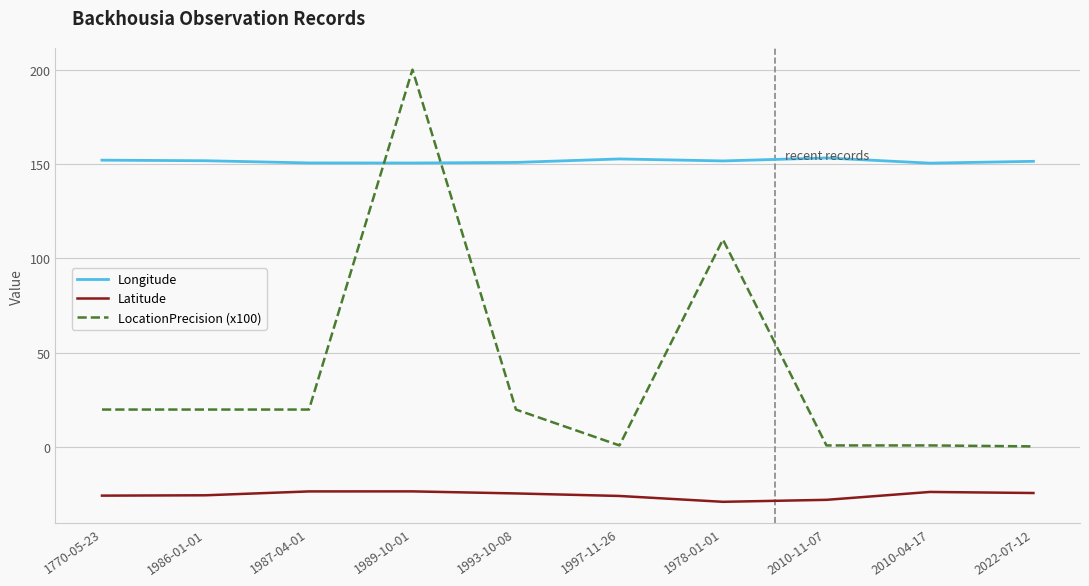

List the series in order of their peak value, lowest first.

Latitude, Longitude, LocationPrecision (x100)